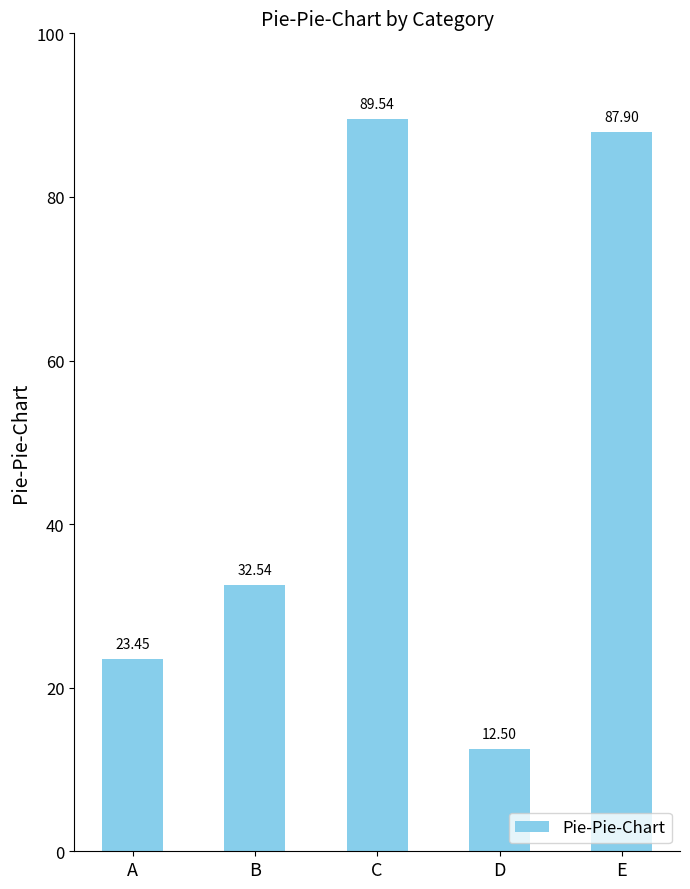

At which label is the value closest to 51?

B